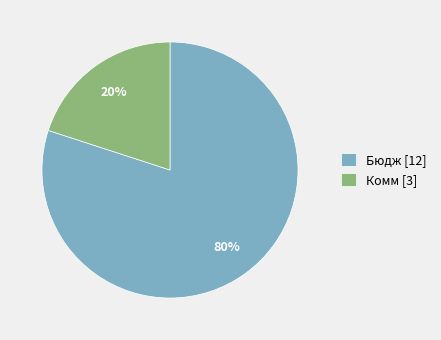

Is it true that Комм [3] is 28% of the pie?

False